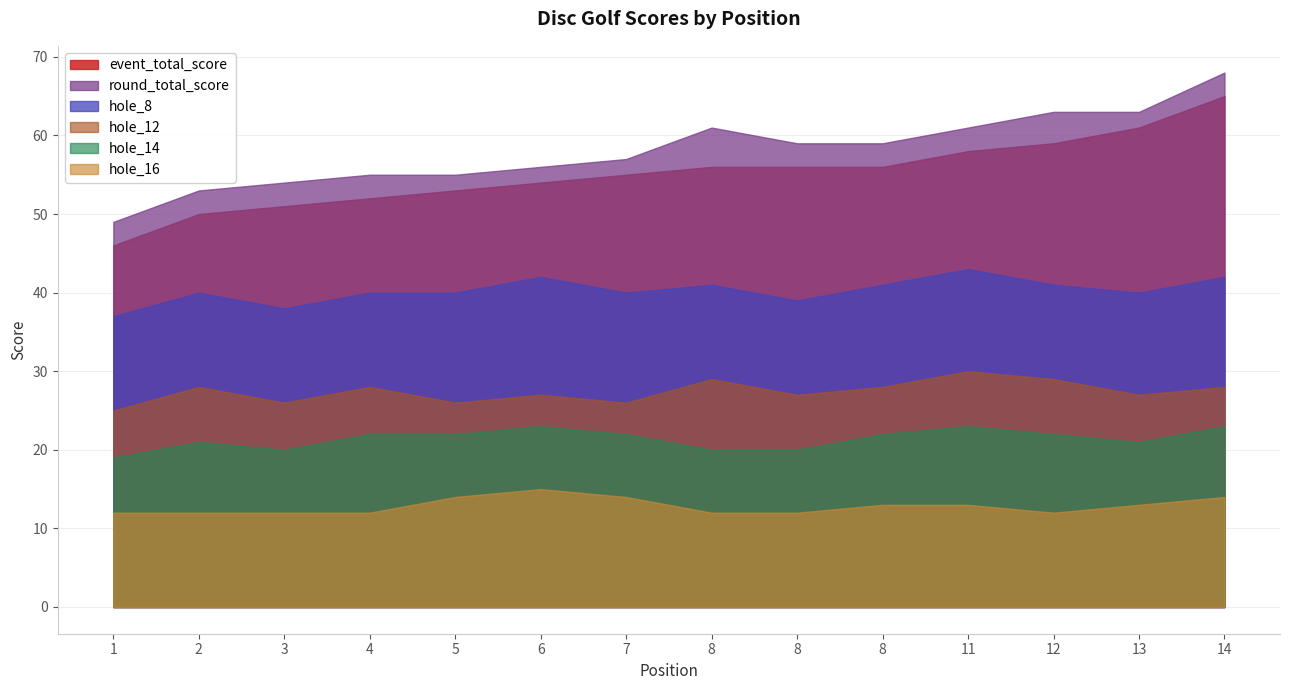

At which category is the sum across all series the highest?

14